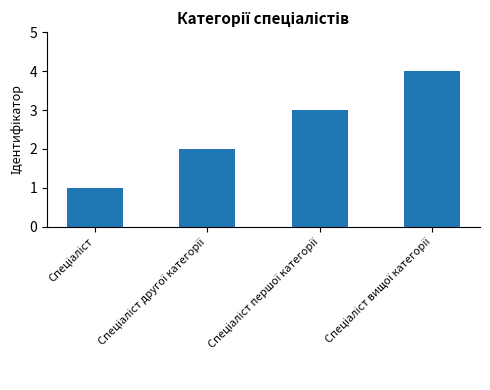

Does the chart contain stacked bars?

No